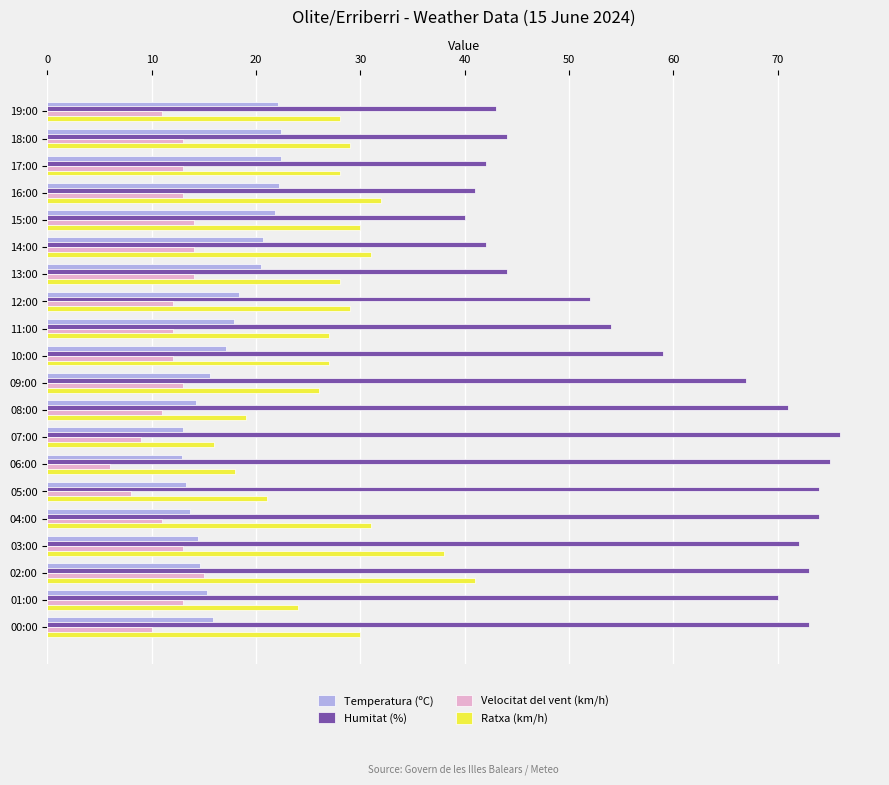

What is the difference between the Temperatura (ºC) values at 02:00 and 15:00?

7.2